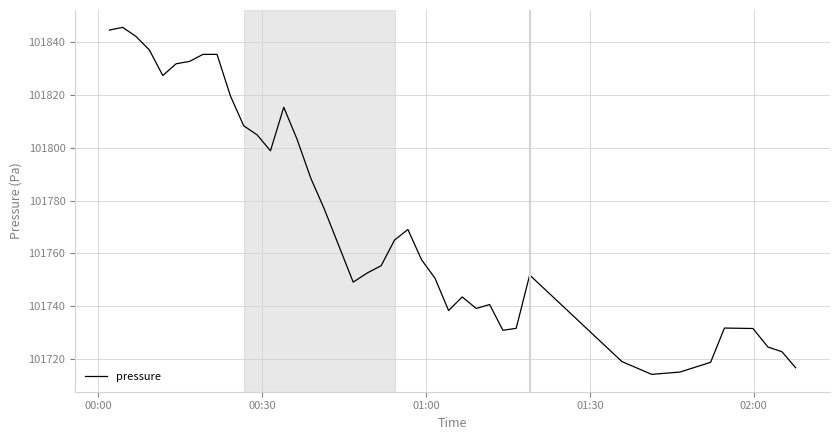

What is the sum of all values?

4070916.5